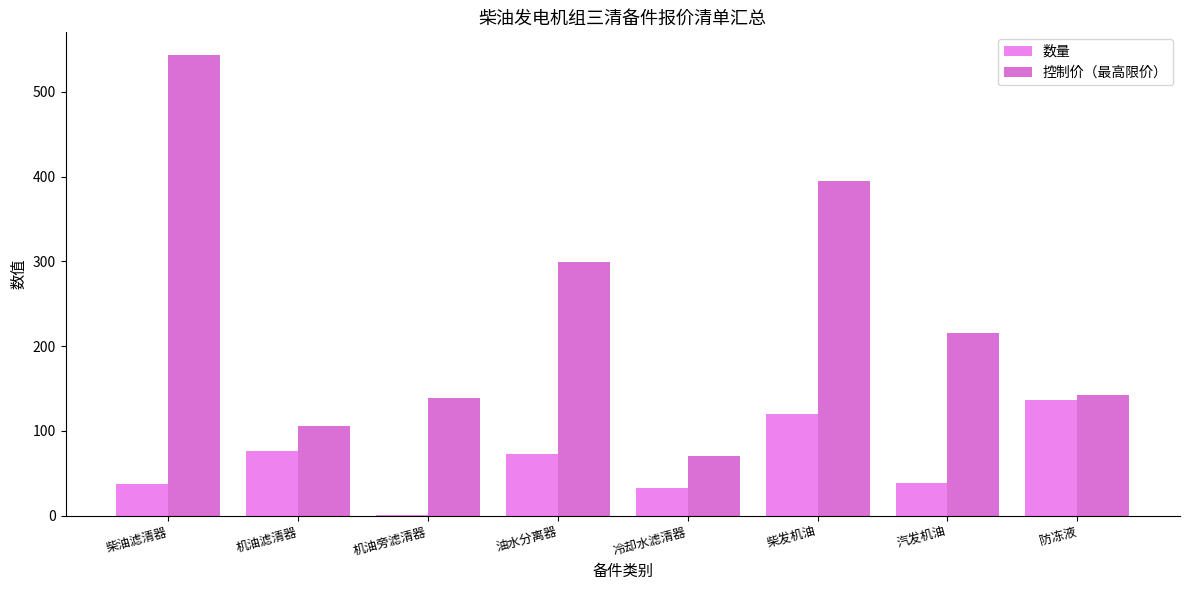

At which label is 数量 closest to 68?

油水分离器